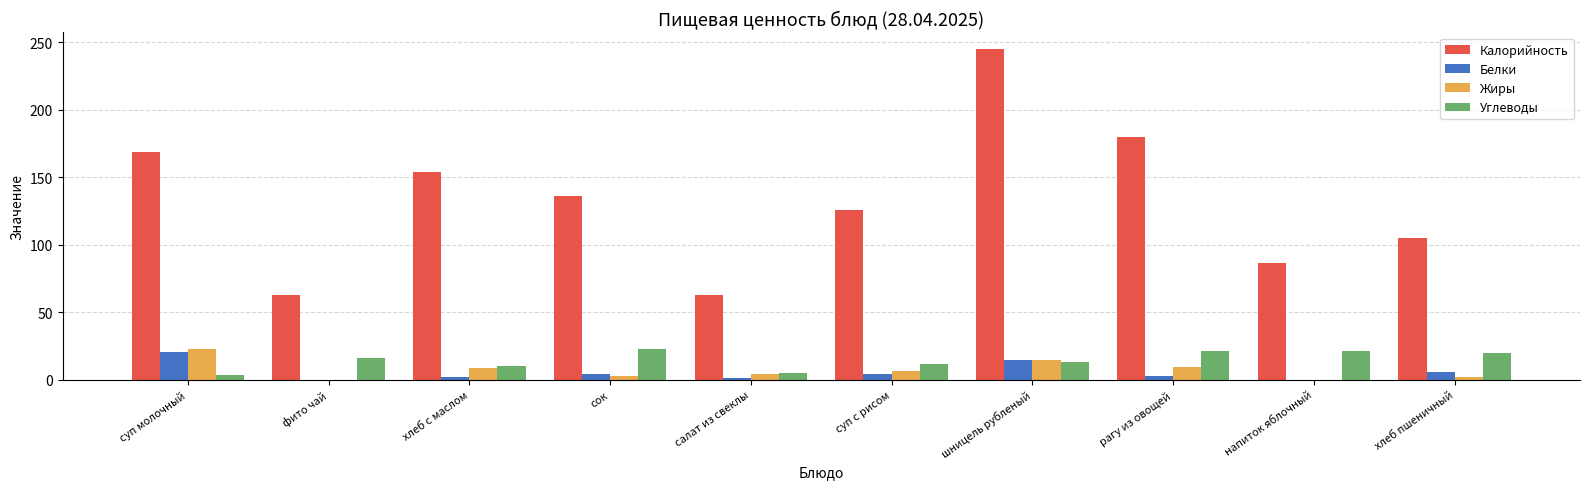

The value of Калорийность at хлеб с маслом is 154.0. True or false?

True